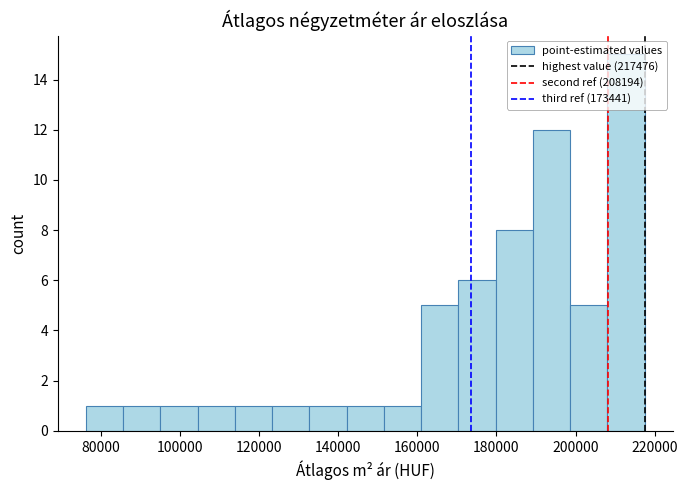

What is the height of the bar covering 124000 to 132000 on the x-axis? Neither the bar edges nor the heights are printed on the chart, so give them approximately, as read against the axes.

1